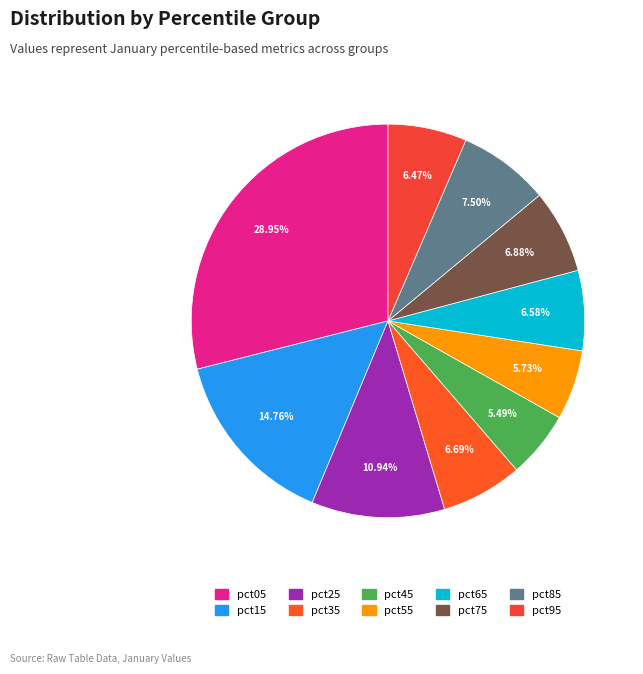

How many slices are in this pie chart?

10